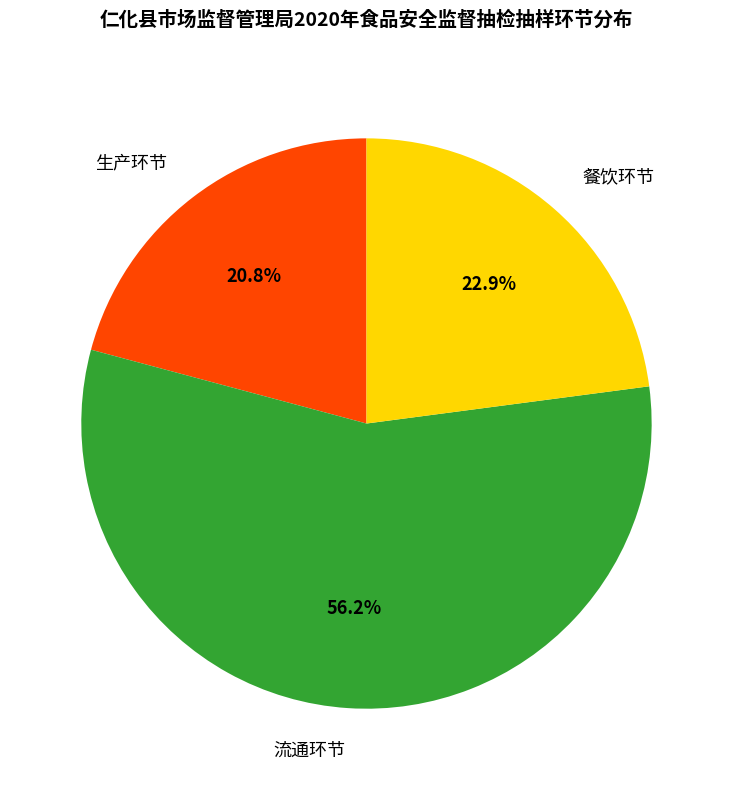

What portion of the pie excludes 餐饮环节?

77.1%